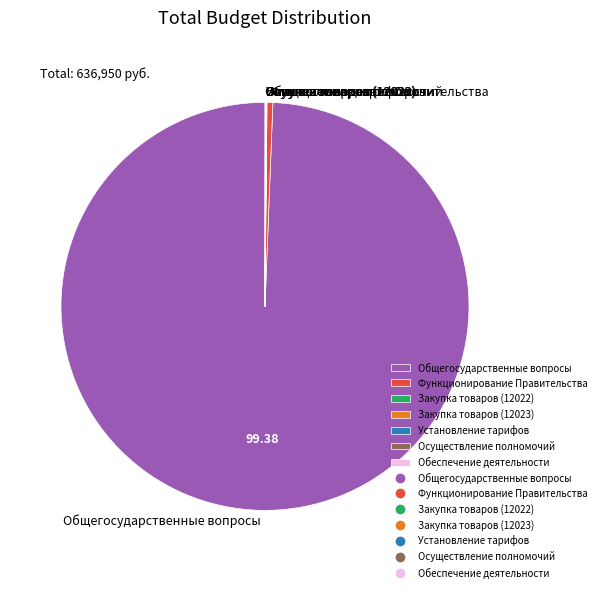

Which category has the biggest portion of the pie?

Общегосударственные вопросы